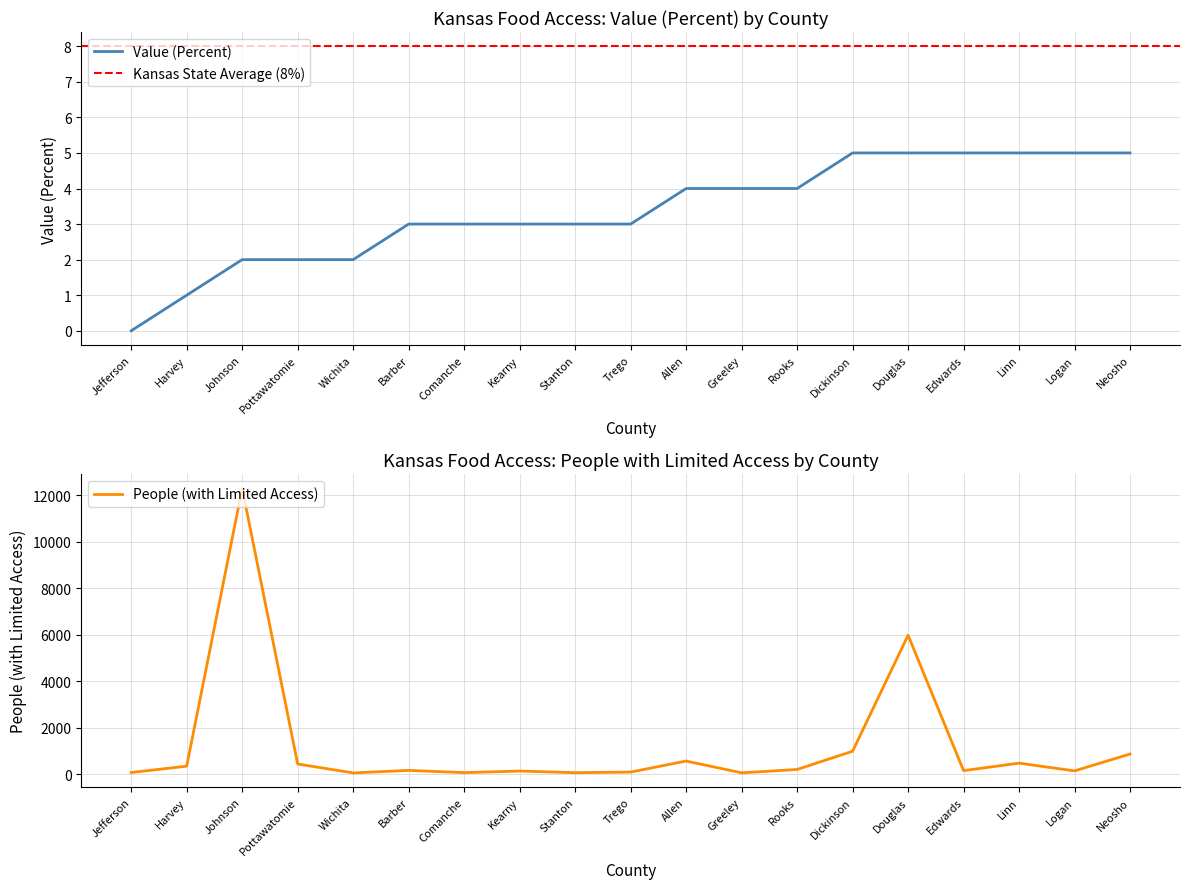

Is it true that People (with Limited Access) equals 59 at Stanton?

True